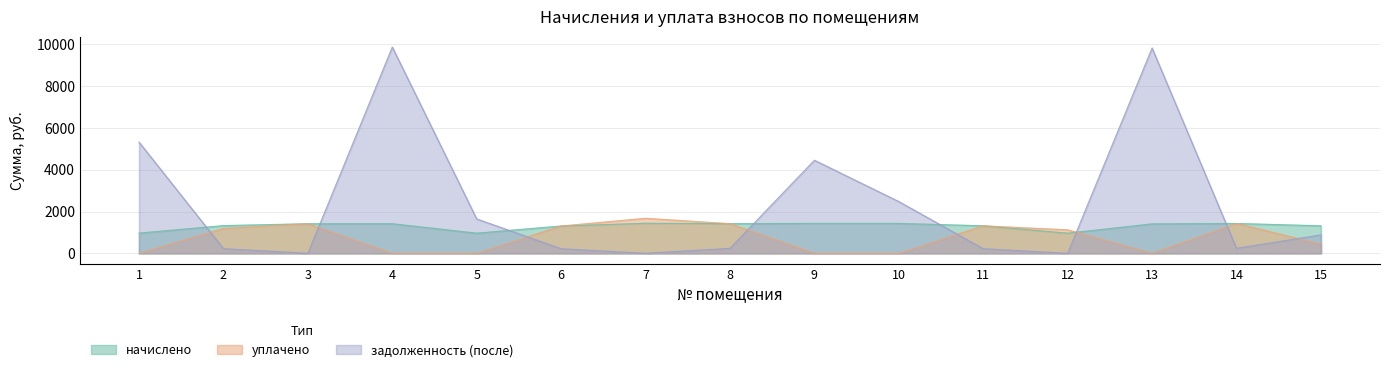

What is the difference between the задолженность (после) values at 11 and 13?

9611.7